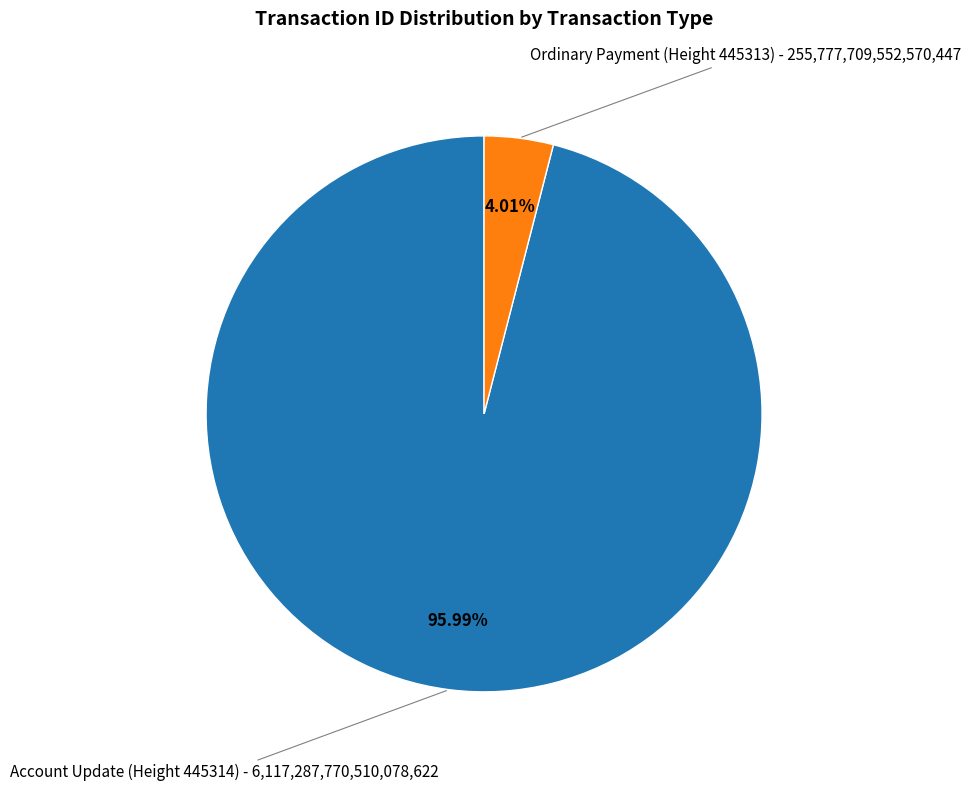

Is there a majority slice in this chart?

Yes